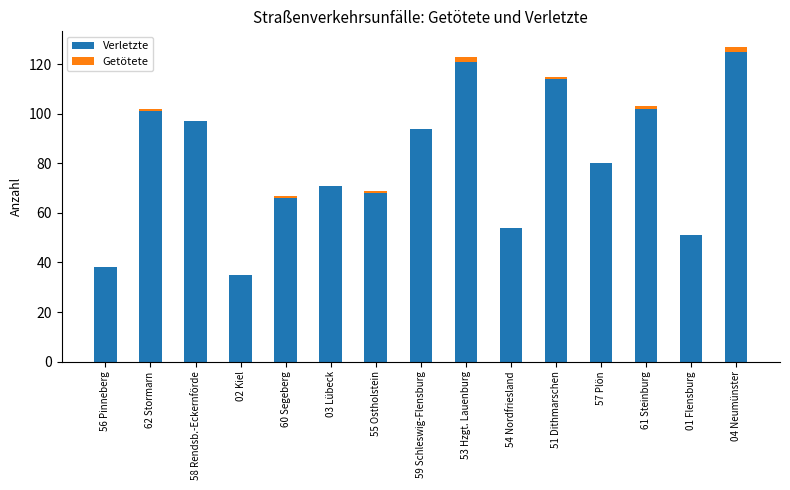

Does the chart contain stacked bars?

Yes